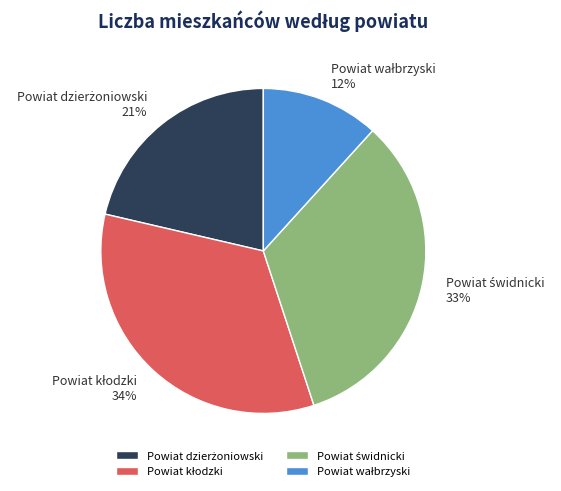

To the nearest percent, what is the difference between the largest and smallest slice percentages?

22%